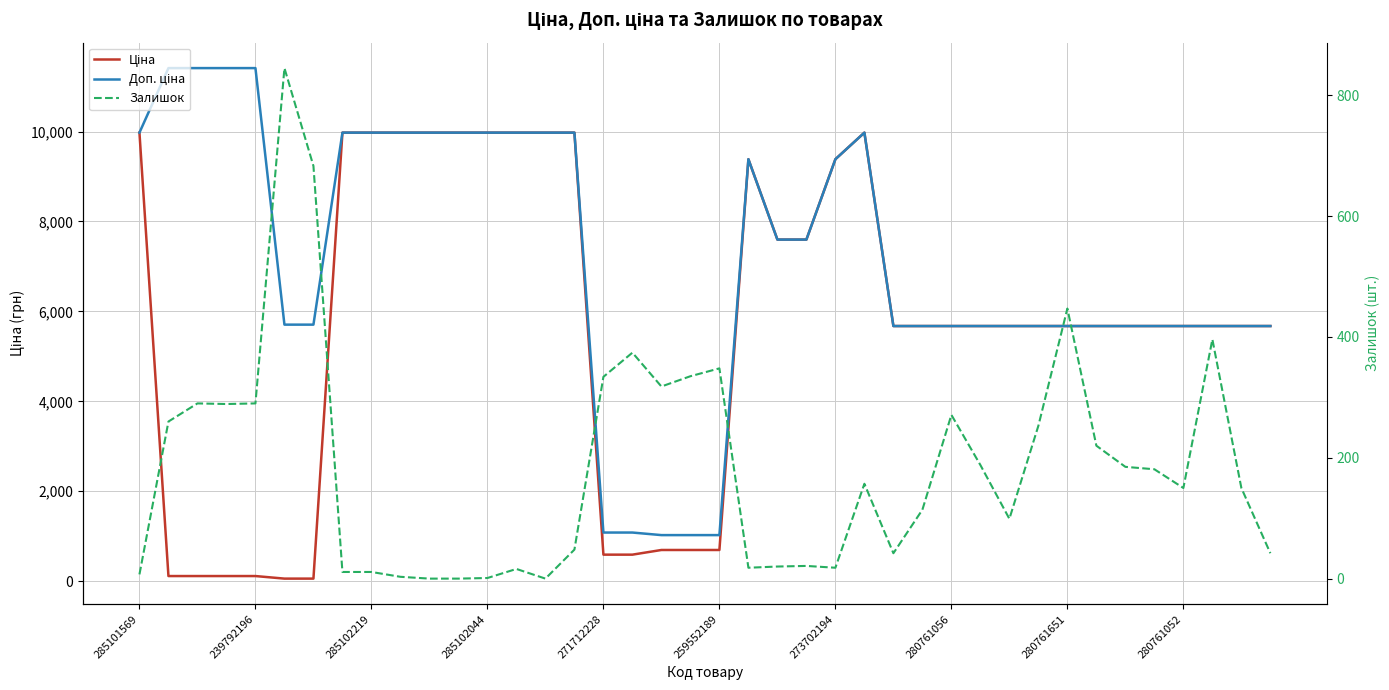

True or false: Залишок and Доп. ціна intersect in this chart.

False